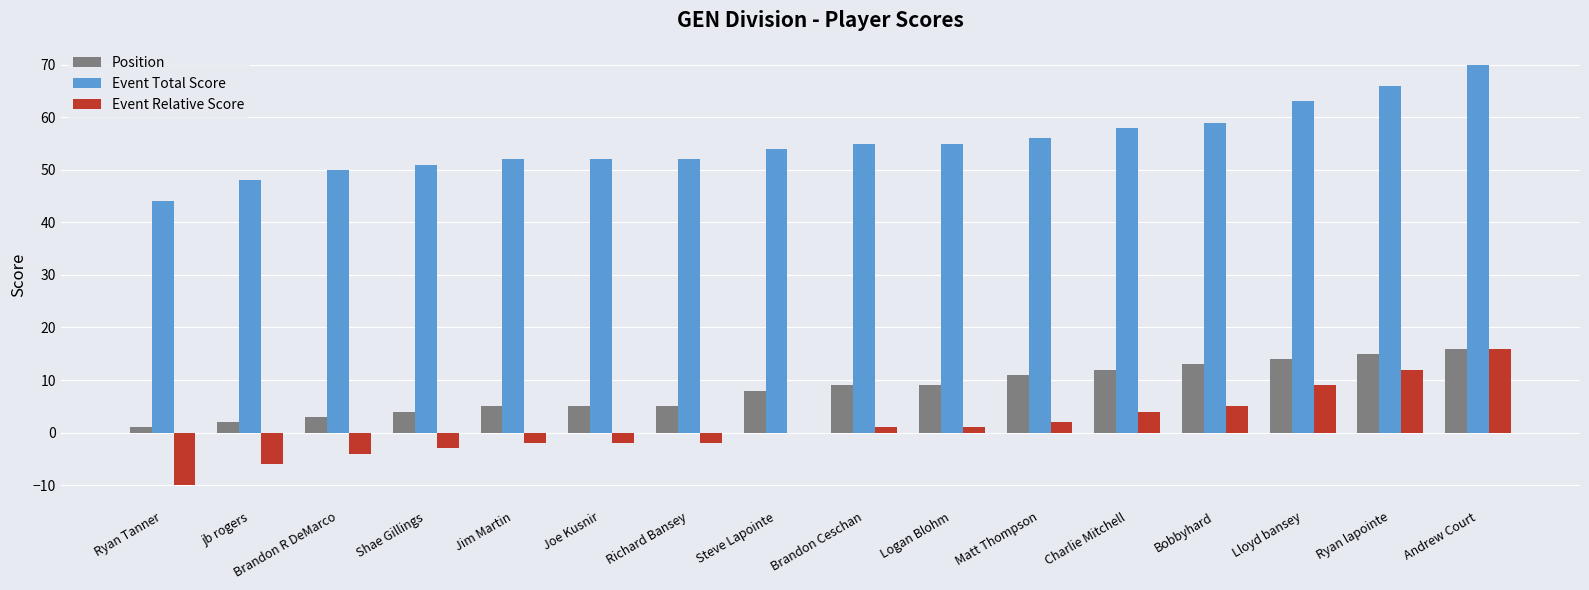

At which label does Event Relative Score reach its peak?

Andrew Court